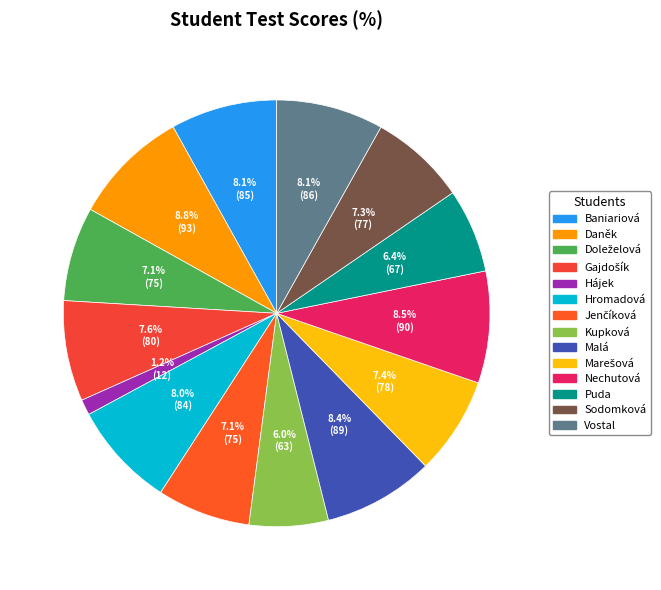

To the nearest percent, what percentage of the pie is Marešová?

7%